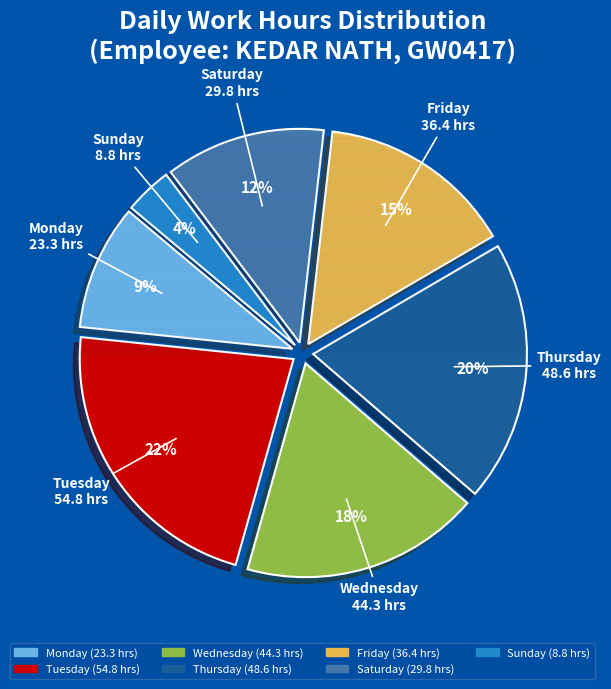

Is there any slice that represents more than half of the pie?

No